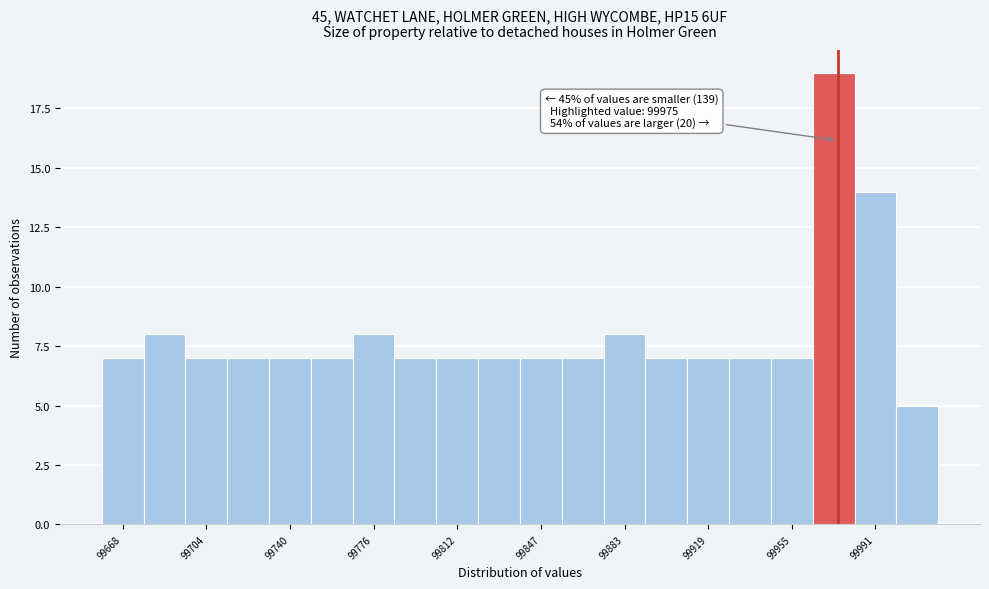

Read against the x-axis, roughly where is the centre of the tallest bar?

99975